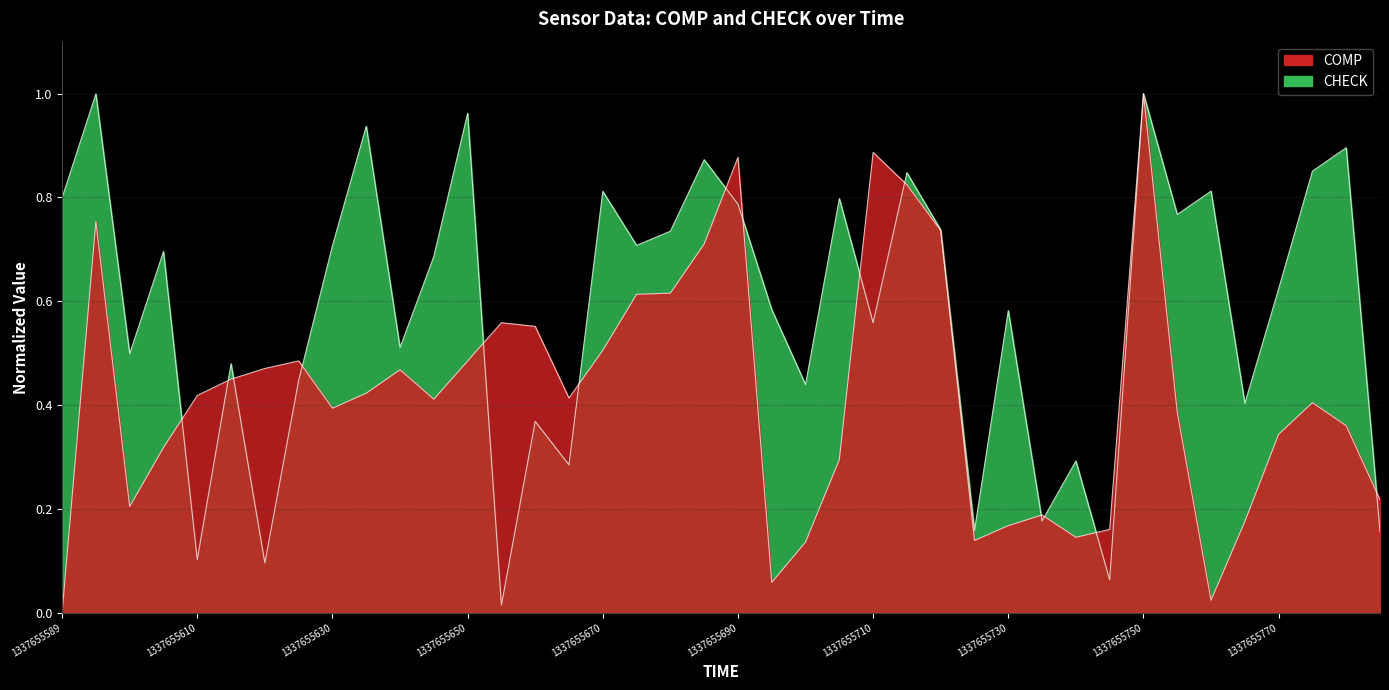

What is the greatest value displayed?

1.0